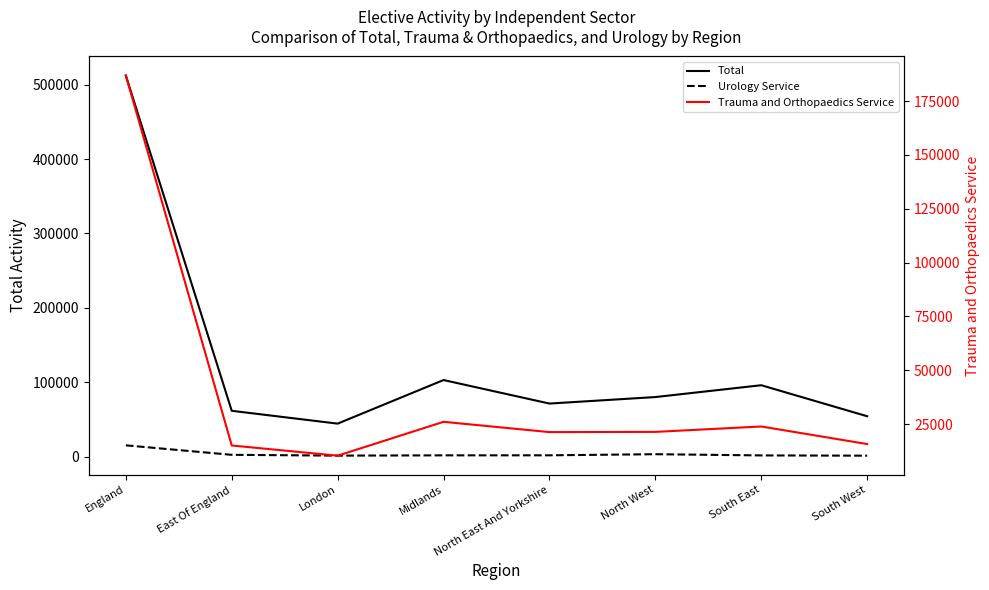

How many data points in Total are above 80295?

3